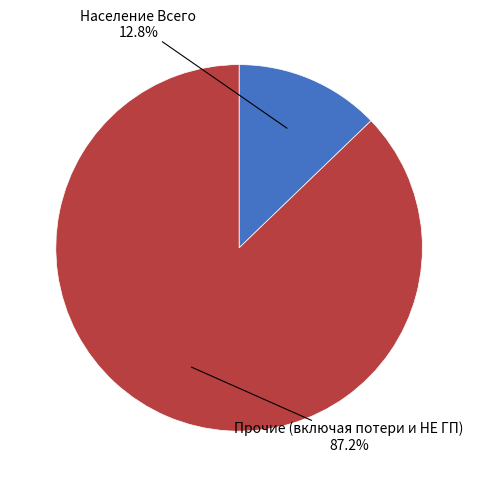

Count the number of slices in the pie.

2